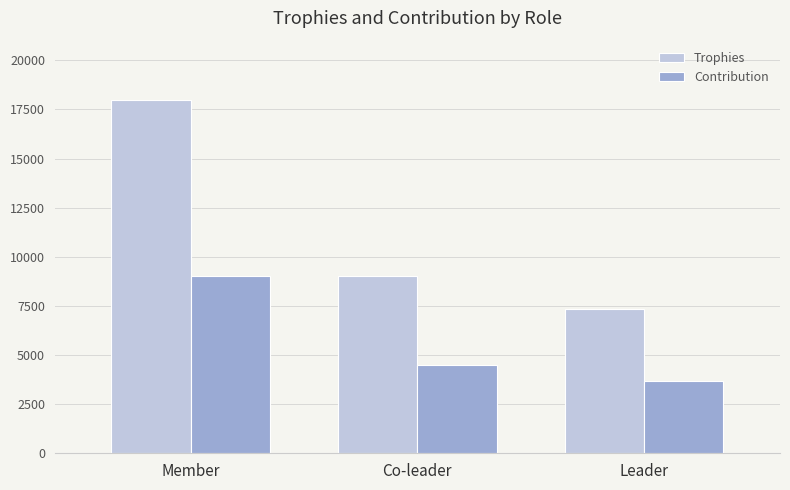

True or false: Contribution has a value of 4891 at Leader.

False